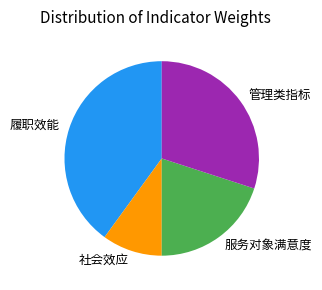

Rank the categories by value from highest to lowest.

履职效能, 管理类指标, 服务对象满意度, 社会效应